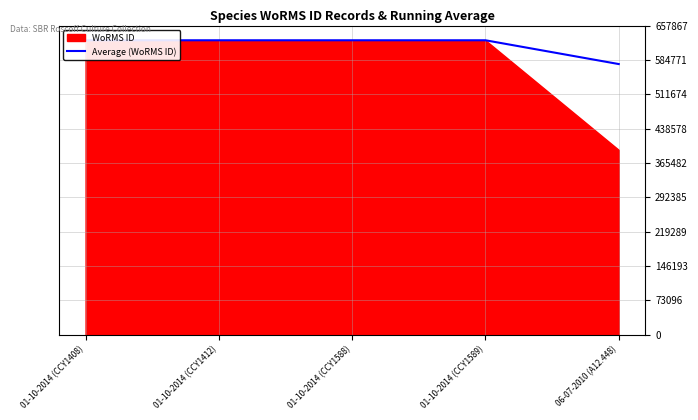

What is the label of the 4th point from the left?

01-10-2014 (CCY1589)